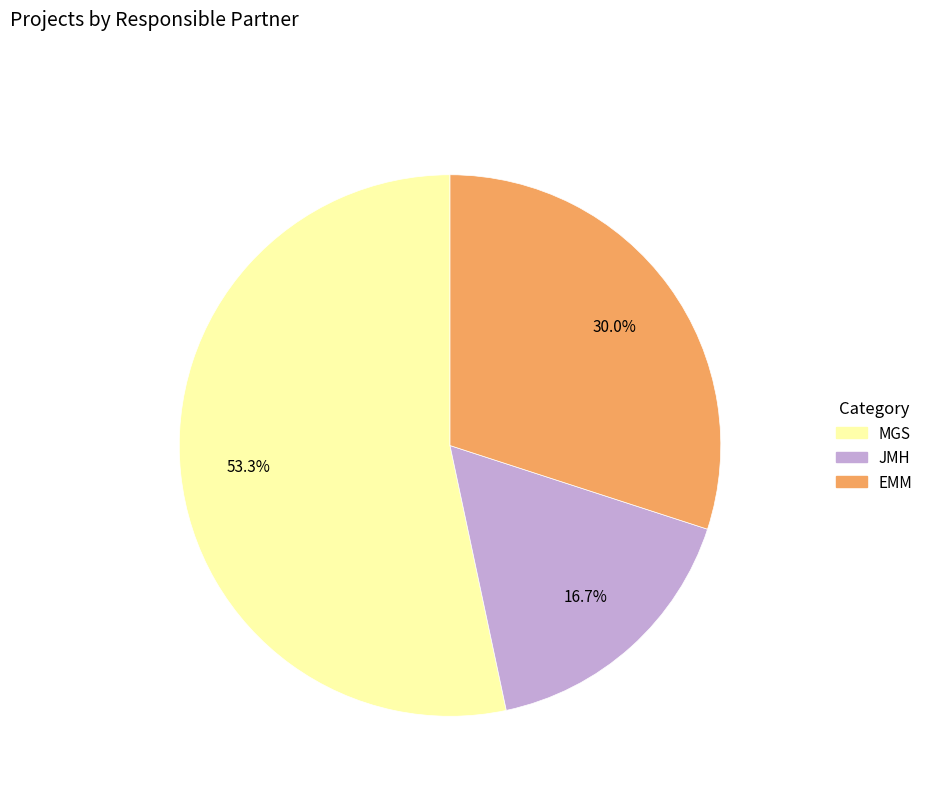

Does any single category account for the majority?

Yes